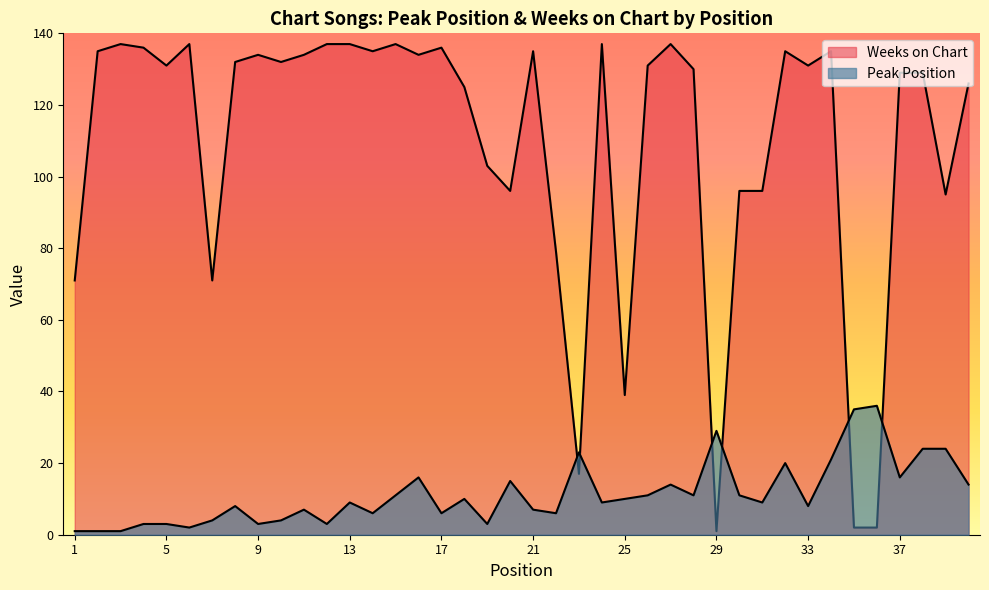

What is the average value of the Weeks on Chart series?

109